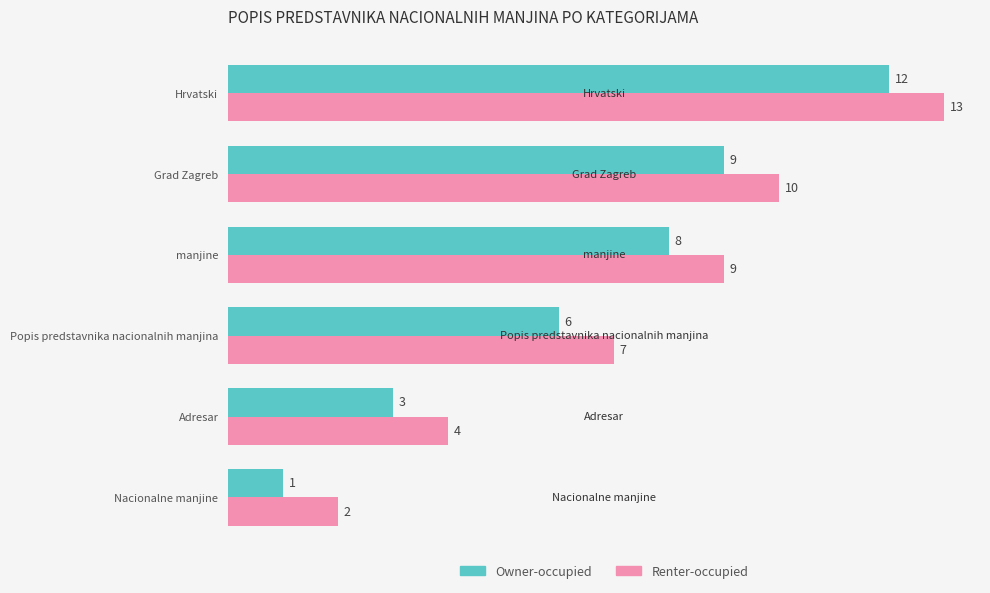

What is the difference between the maximum and minimum values in the Renter-occupied series?

11